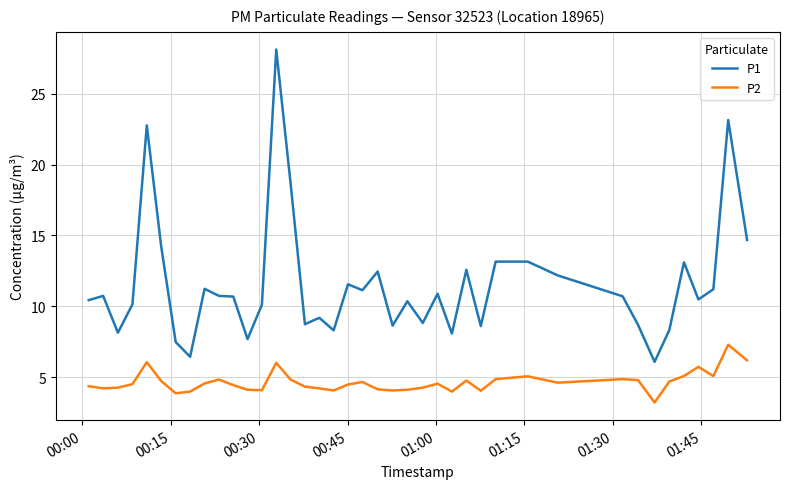

True or false: P2 and P1 intersect in this chart.

False